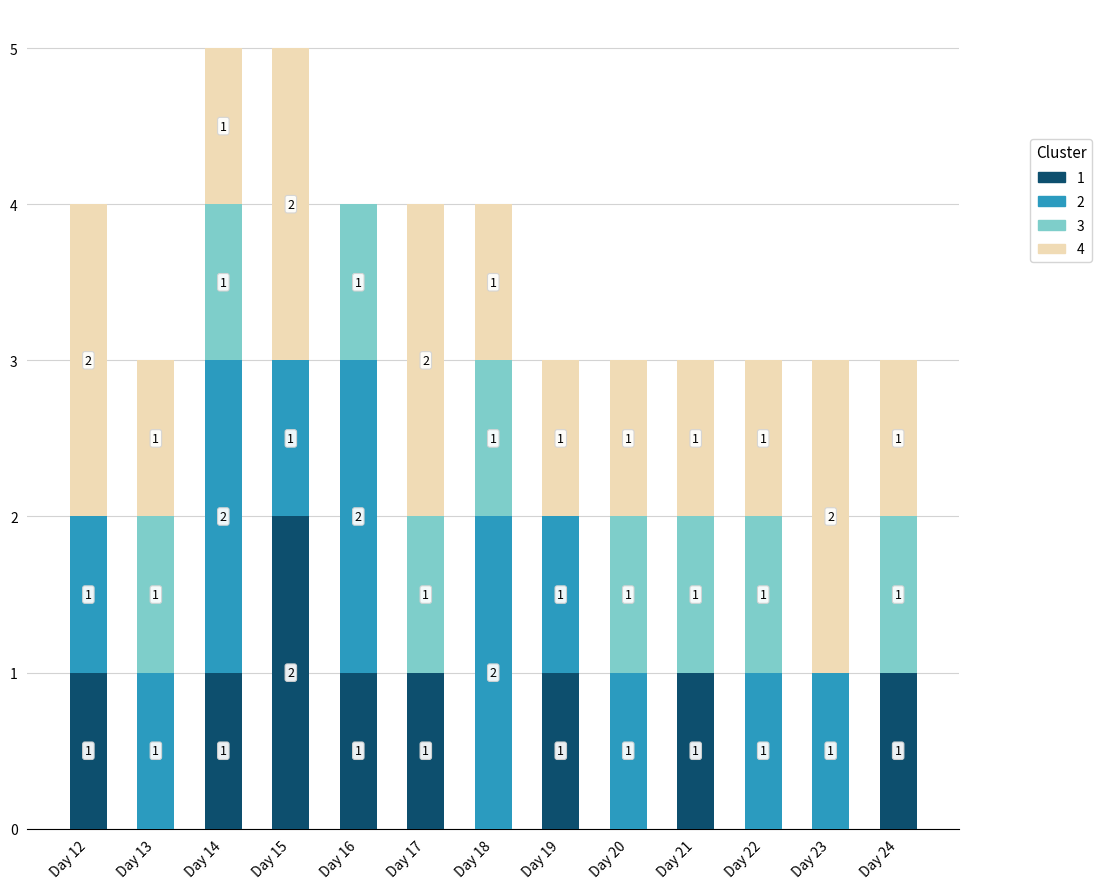

What is the sum of all 1 values?

9